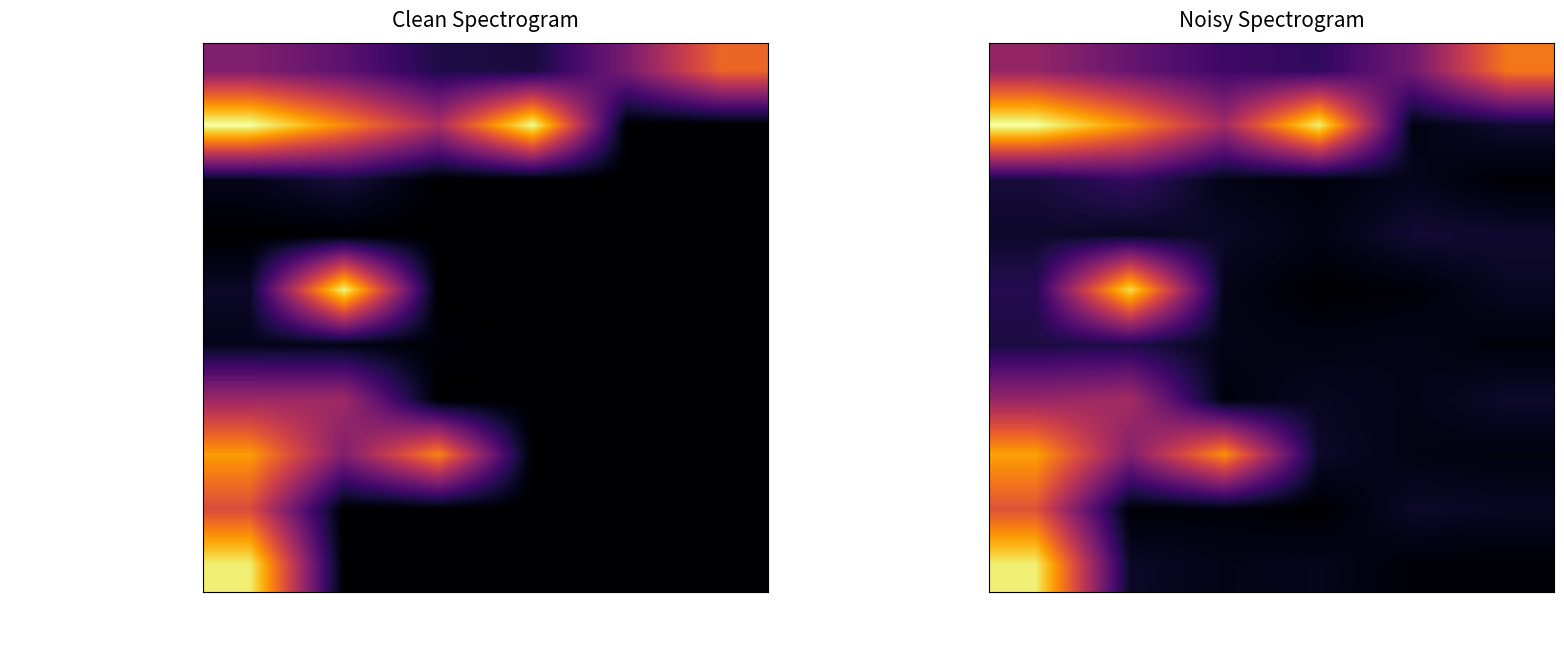

What is the difference between the second highest and second lowest values in the SERVIZI DEMOGRAFICI E RELAZION series?

51.8